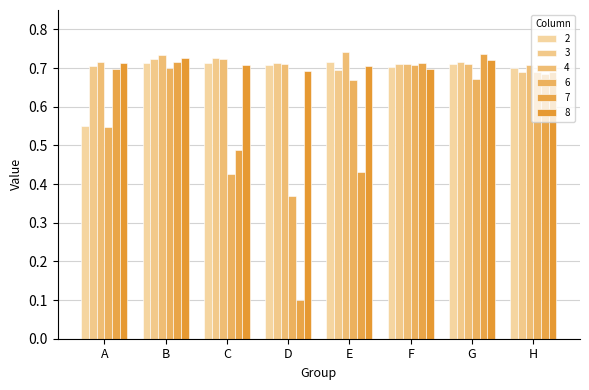

Count the 7 values in the range 0 to 1.

8